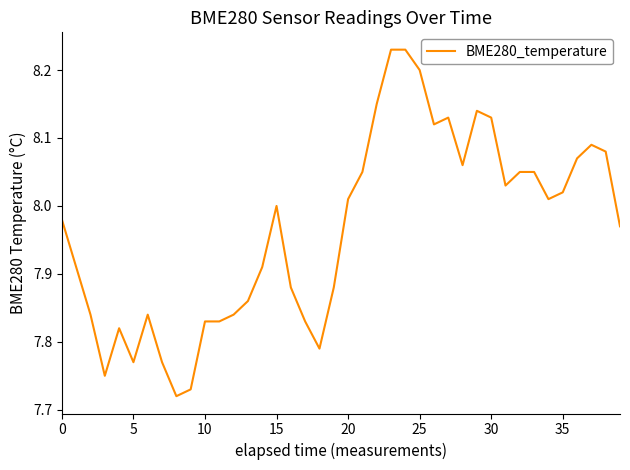

What is the difference between the maximum and minimum values?

0.5